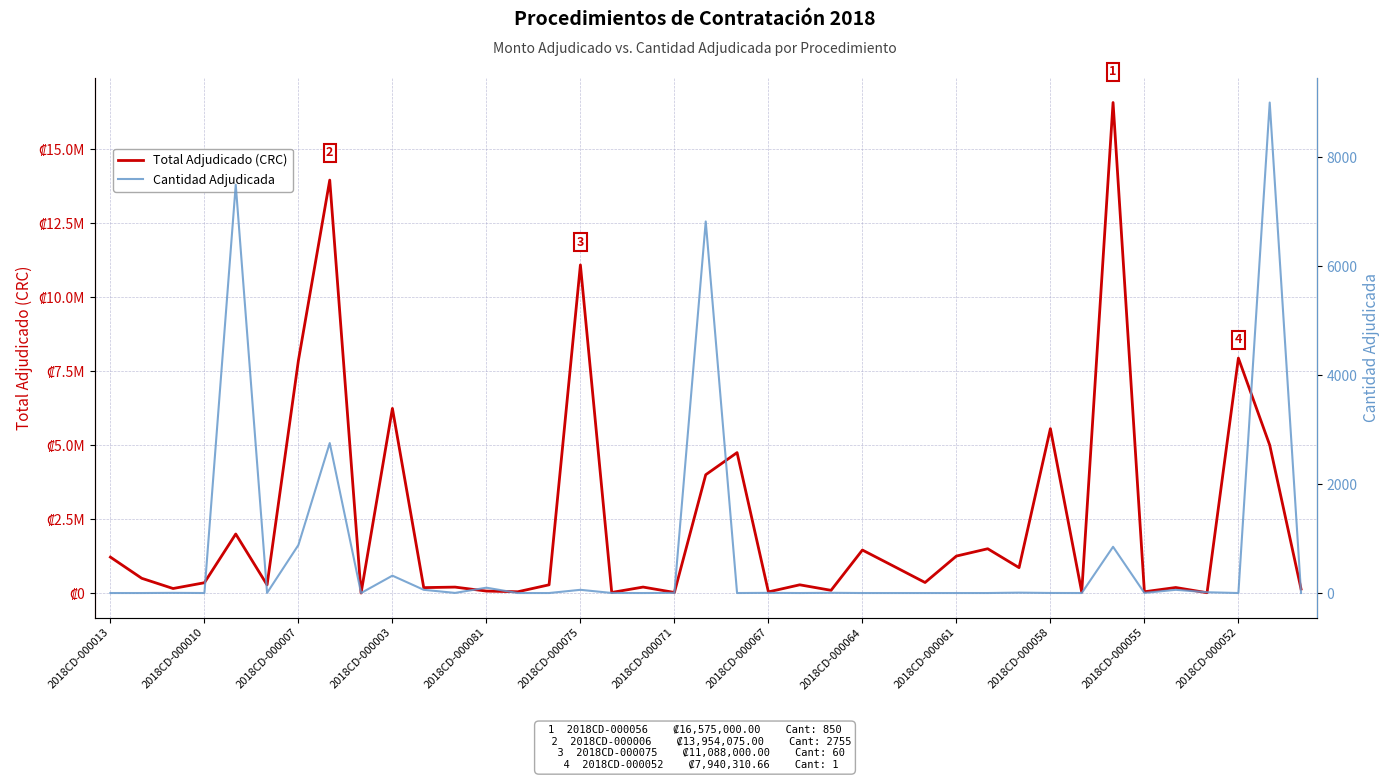

What is the average value of the Total Adjudicado (CRC) series?

2452511.6